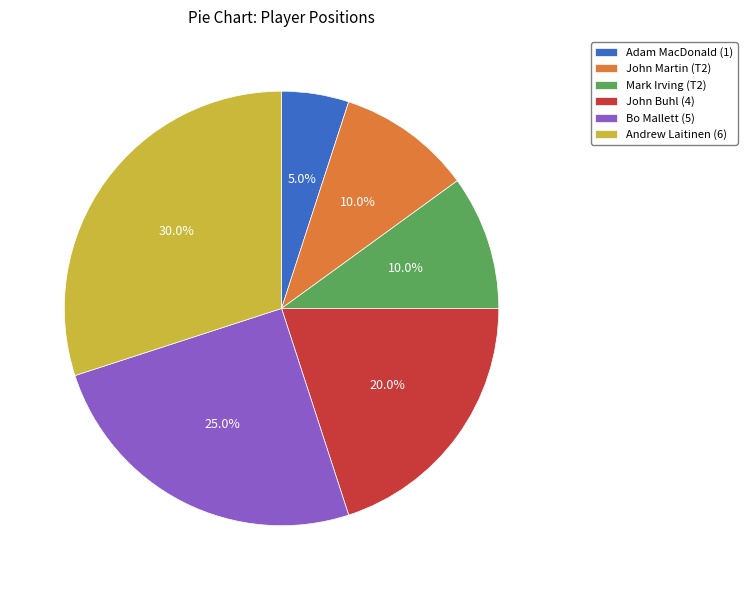

True or false: John Martin (T2) accounts for 19% of the total.

False